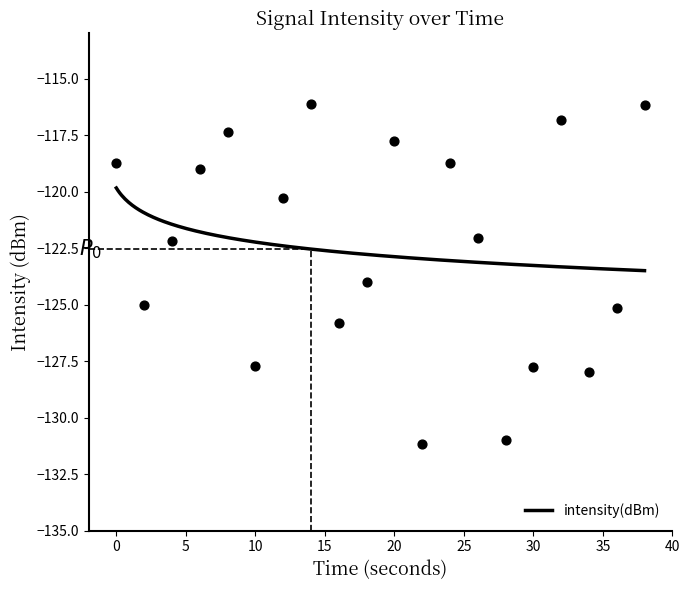

What is the change in value from 4 to 12?

+1.9